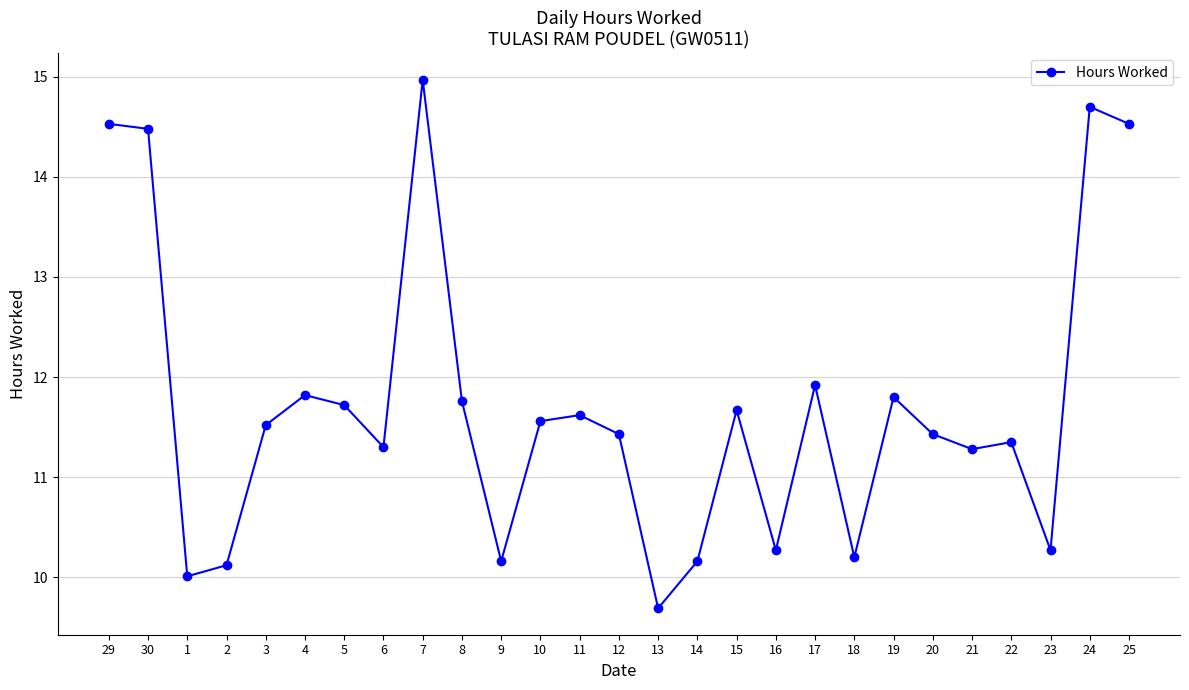

Approximately how many times larger is the value at 7 compared to 17?

1.3